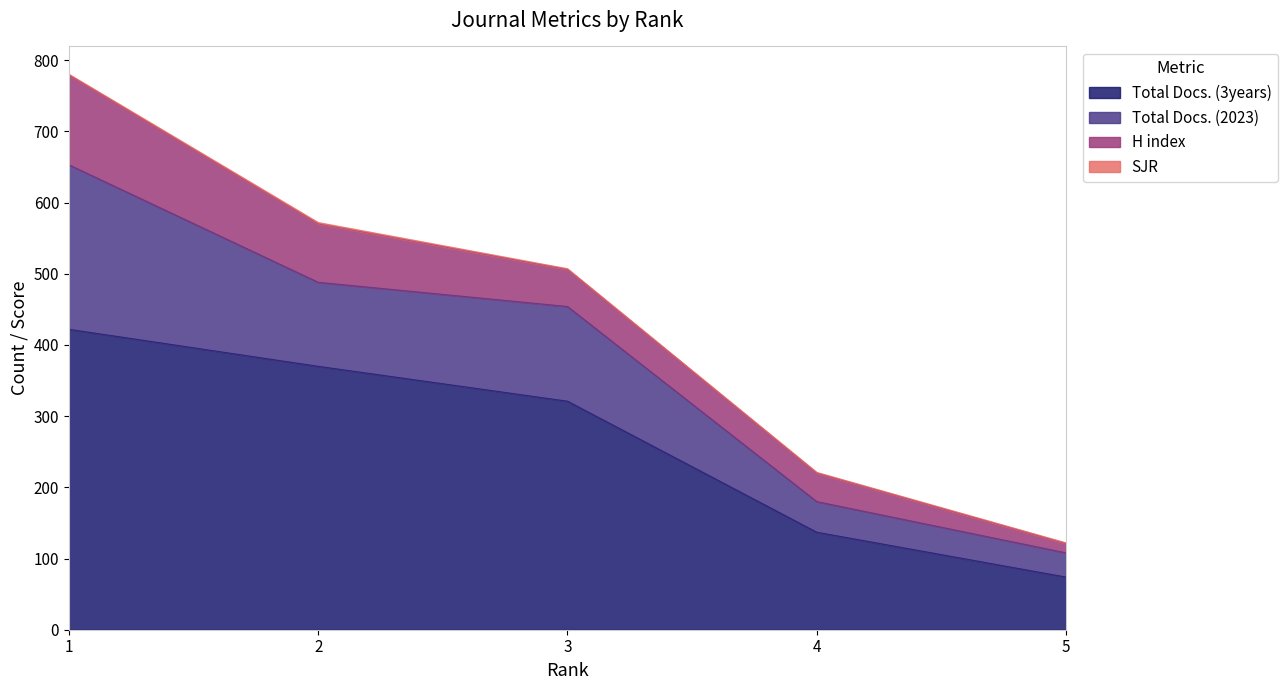

What is the greatest value displayed?

422.0